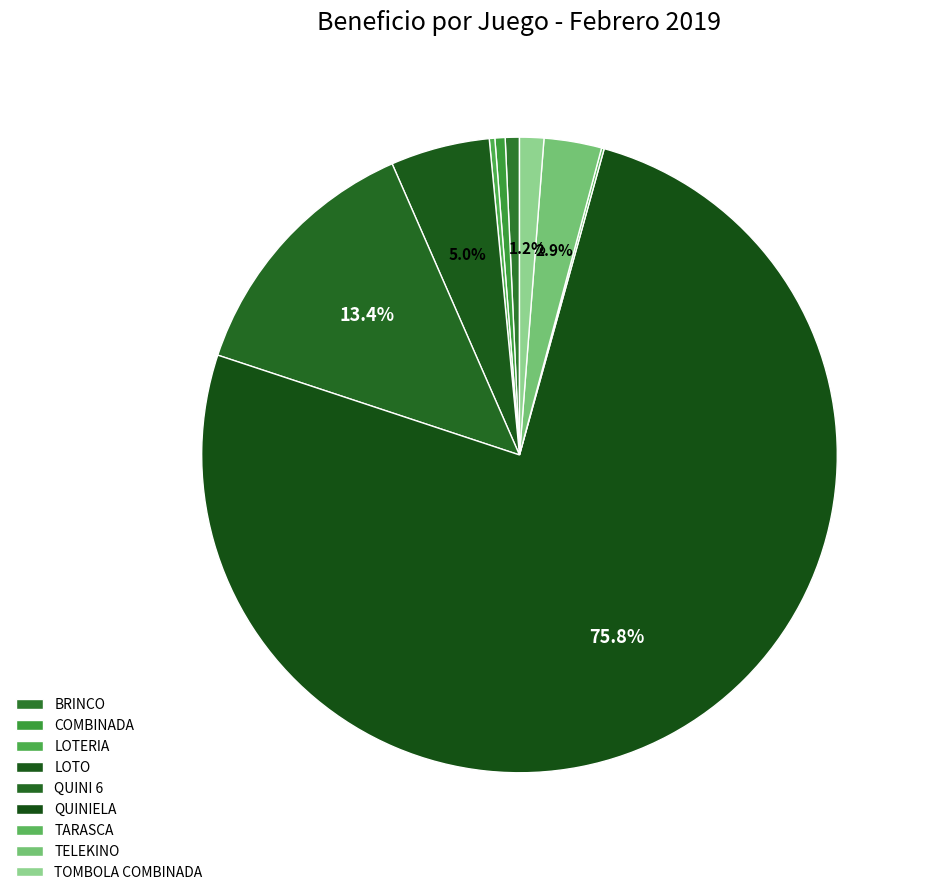

To the nearest percent, what percentage of the pie is QUINIELA?

76%